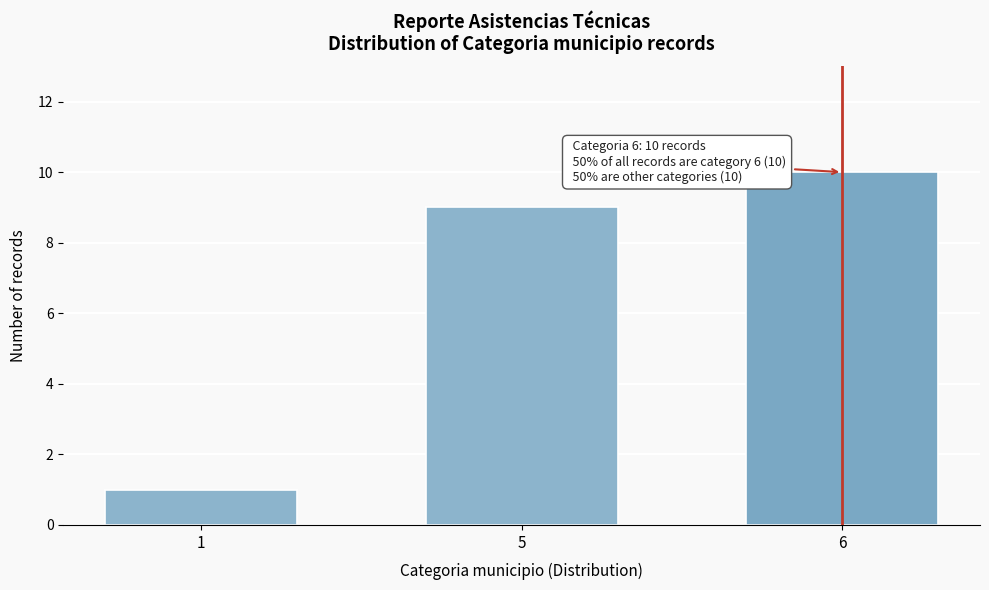

Reading left to right, what are all the values shown in this chart?

1	9	10